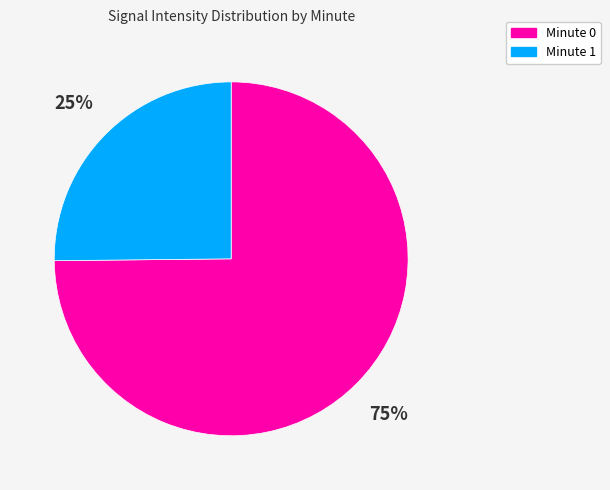

Is there a majority slice in this chart?

Yes